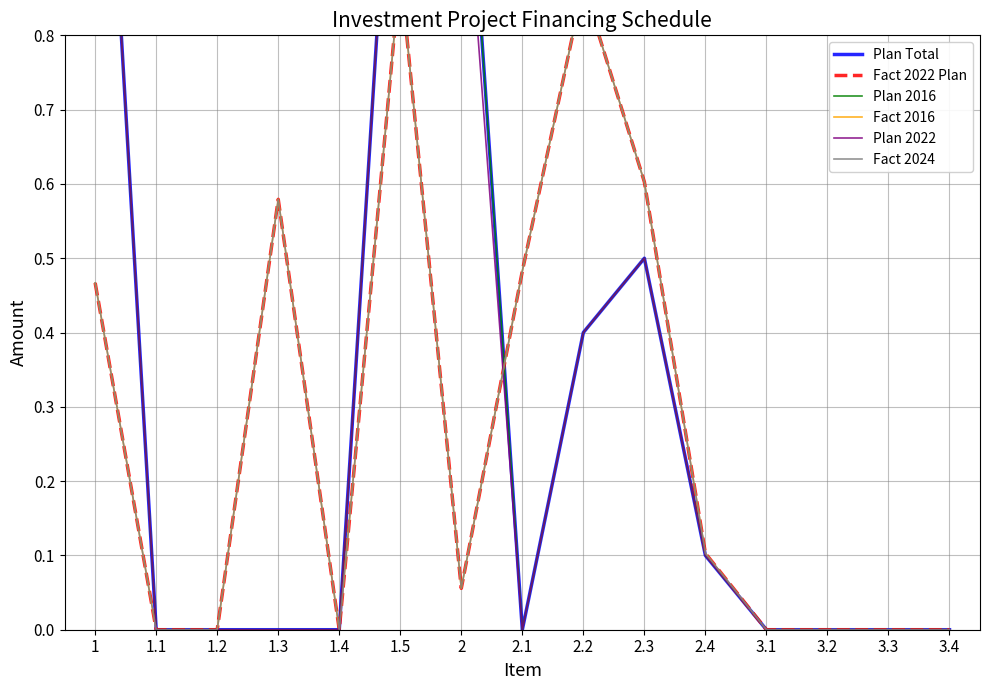

How many interior local peaks does the Fact 2022 Plan series have?

3